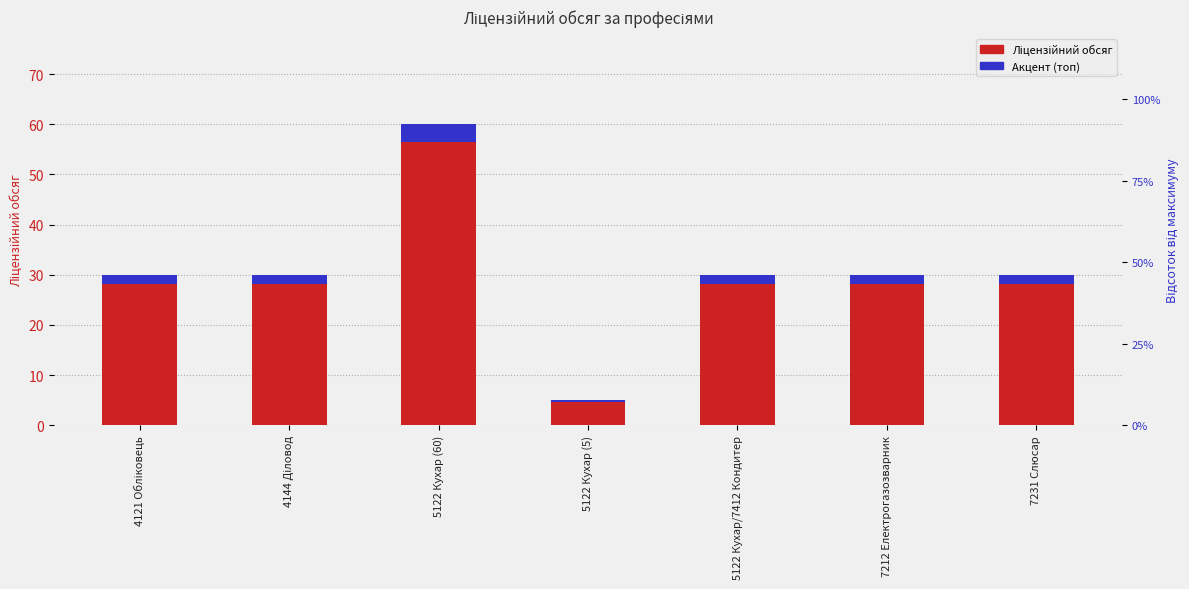

What is the change in value from 4144 Діловод to 5122 Кухар (5)?

-25